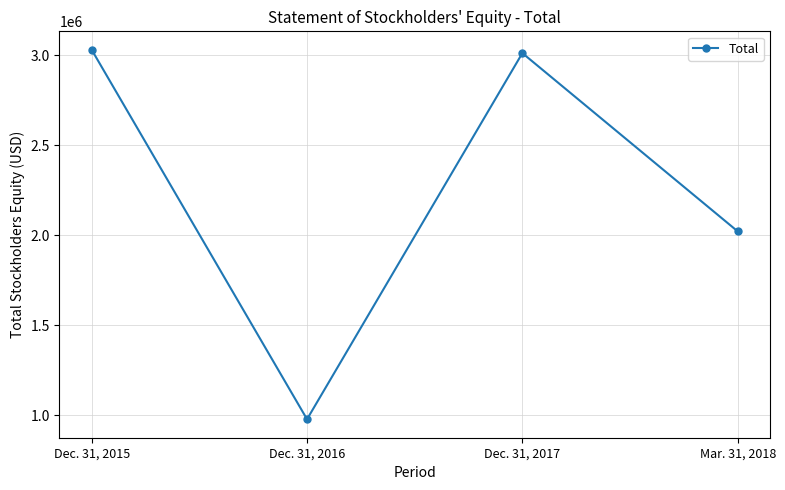

Approximately how many times larger is the value at Mar. 31, 2018 compared to Dec. 31, 2015?

0.7